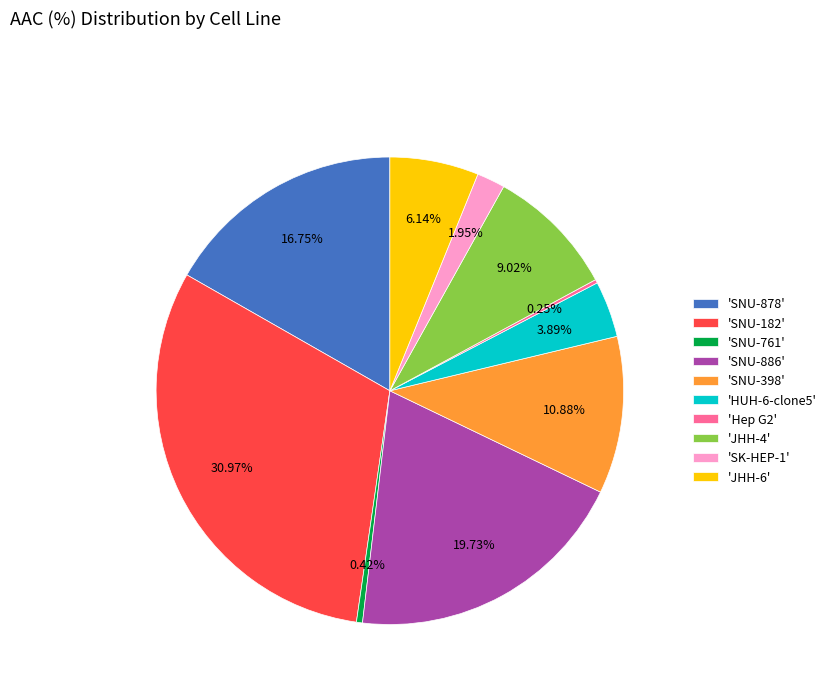

Is the sum of 'SNU-761' and 'JHH-4' greater than half?

No